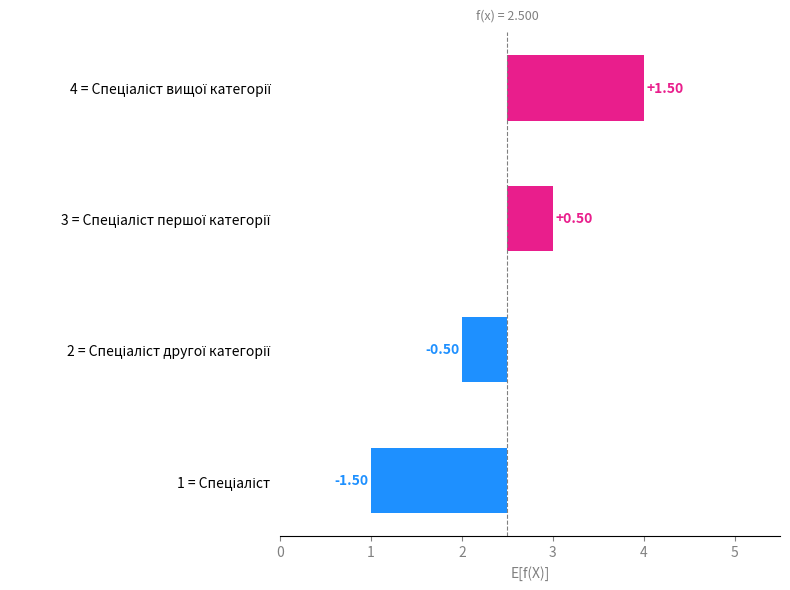

How many data points are less than 0?

2